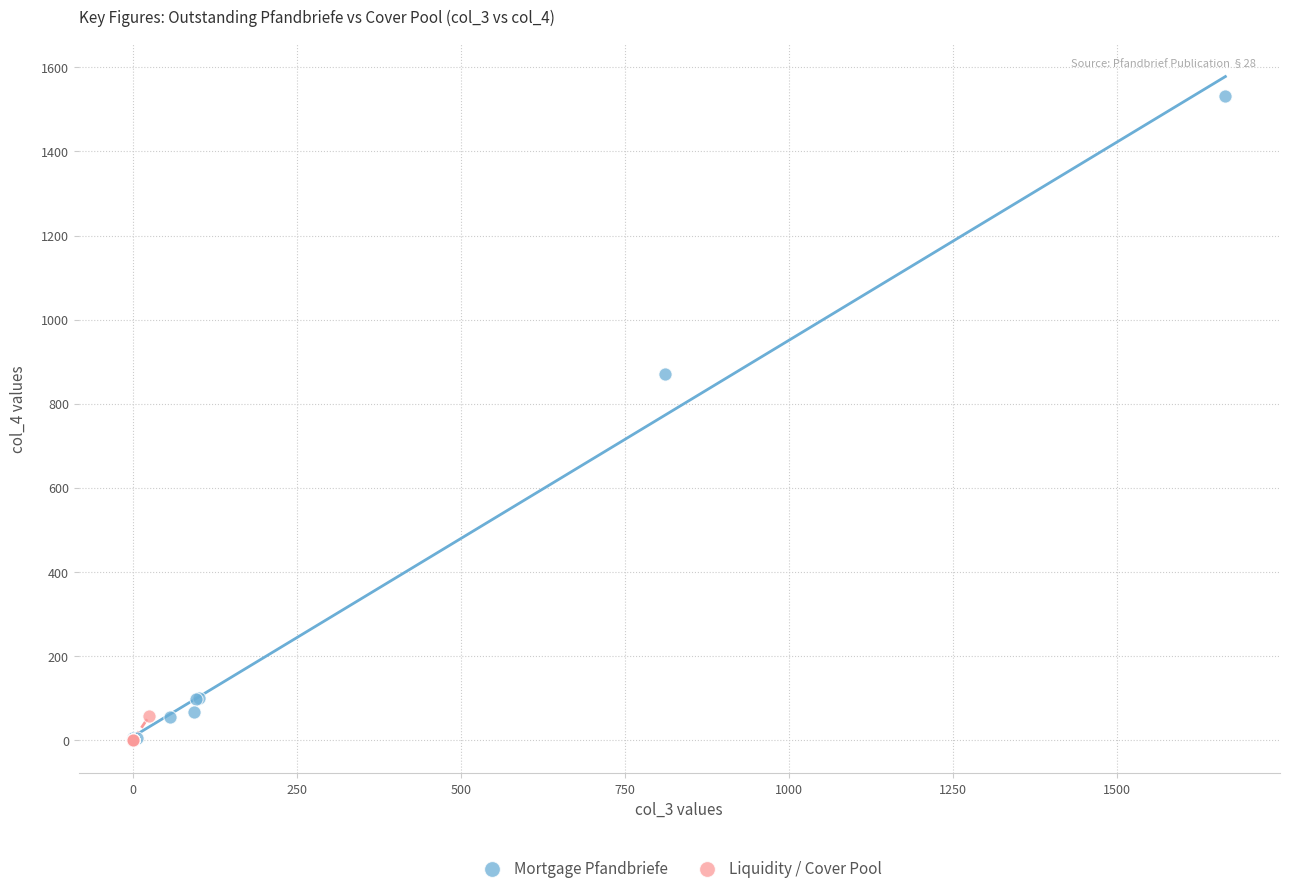

Which series has the largest Y range (max minus min)?

Mortgage Pfandbriefe